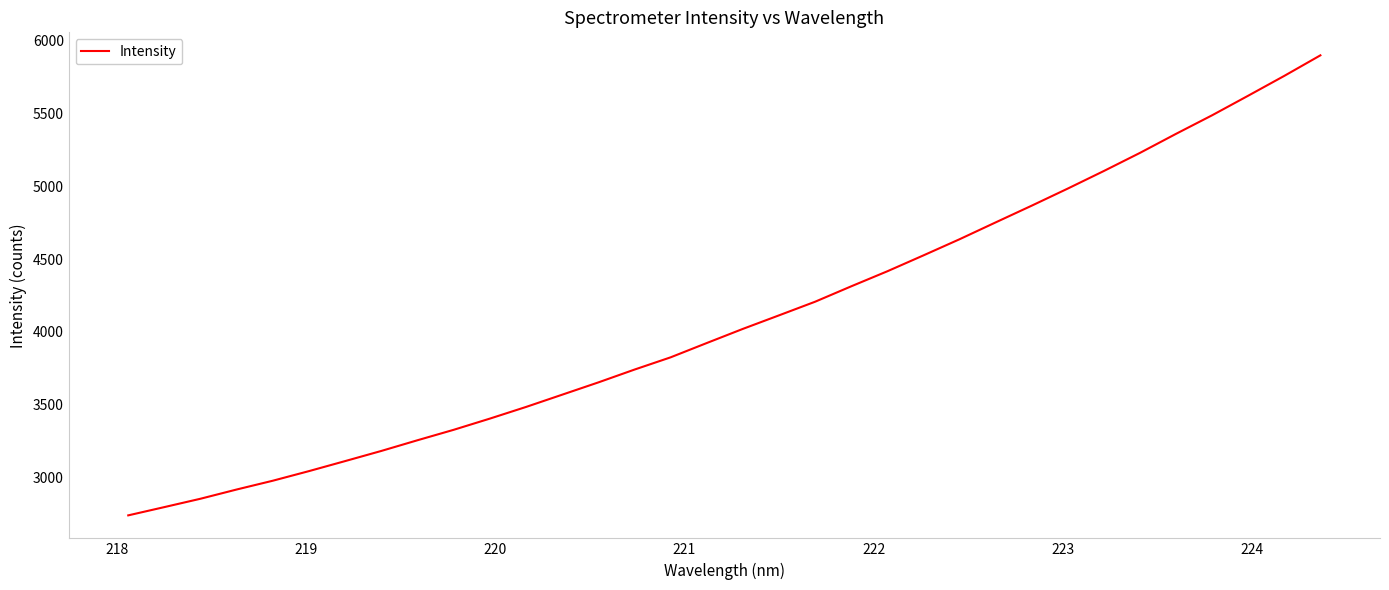

What is the difference between the maximum and minimum values?

3164.9